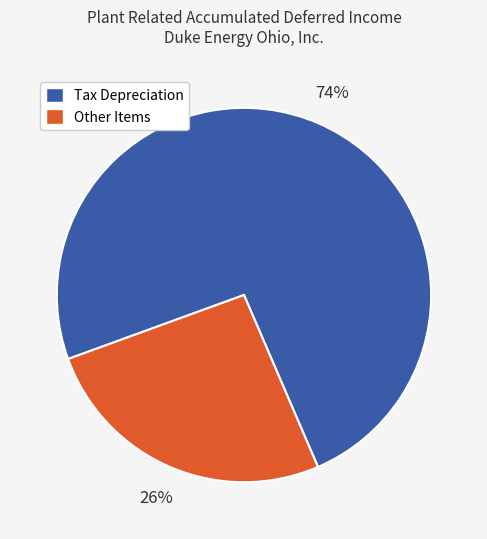

Is there a majority slice in this chart?

Yes